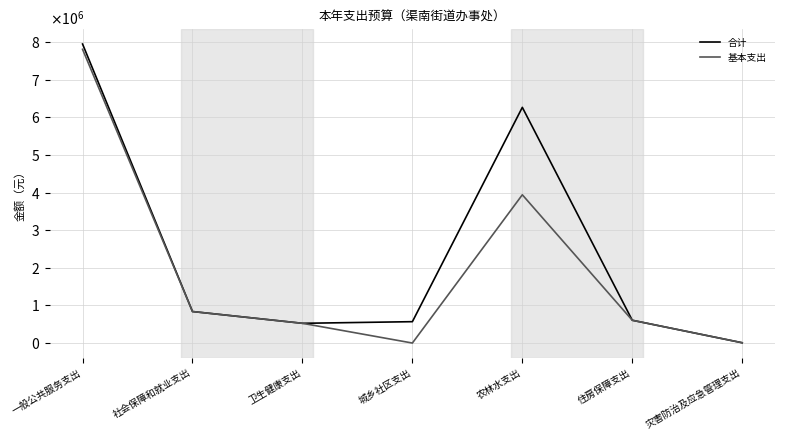

Which series has the largest total across all categories?

合计